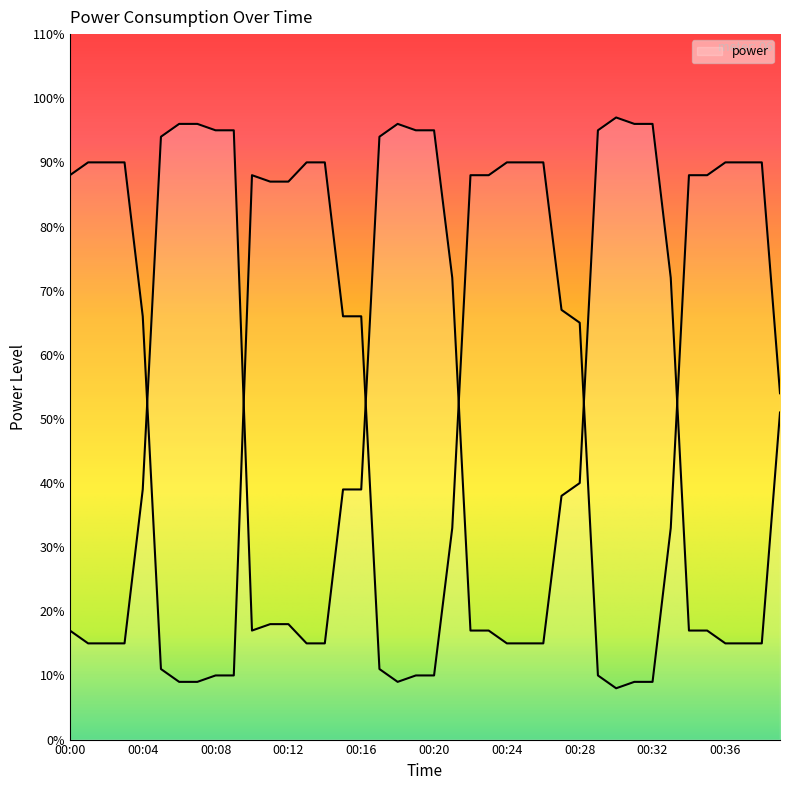

True or false: there are more than 1 points higher than both neighbors.

True